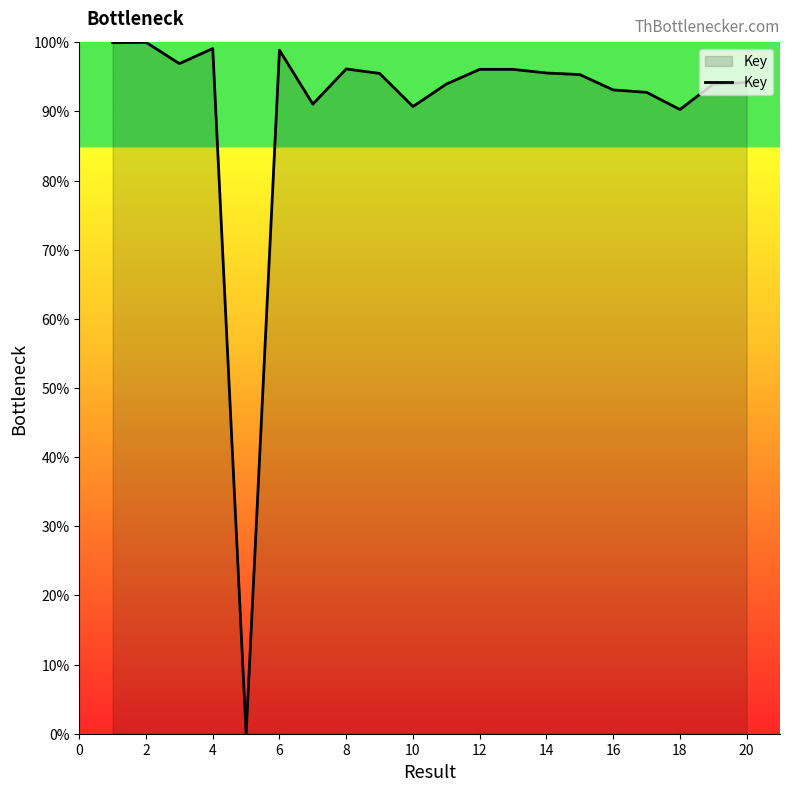

What is the difference between the maximum and minimum values?

100.0